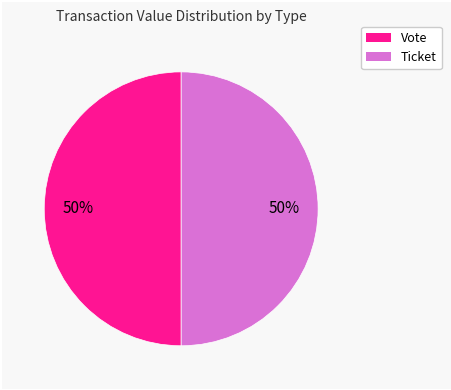

Do Vote and Ticket together represent more than half of the pie?

Yes